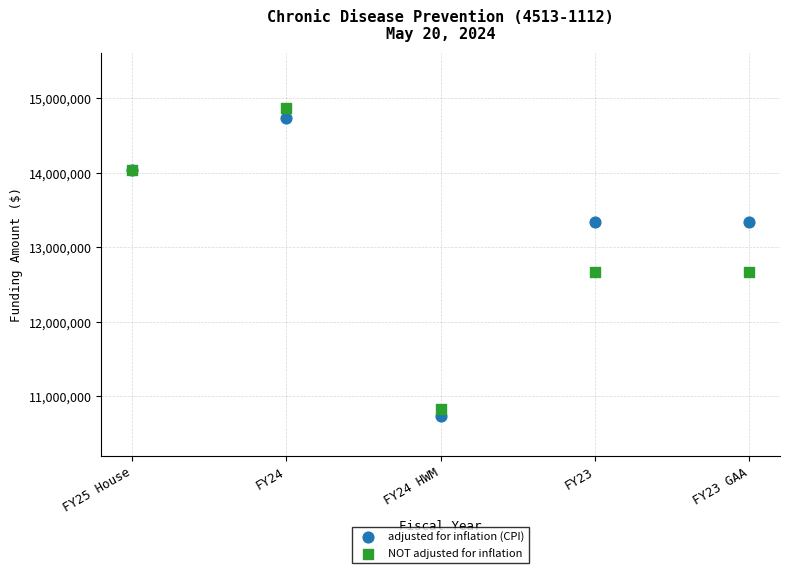

Which series reaches the maximum Y coordinate?

NOT adjusted for inflation